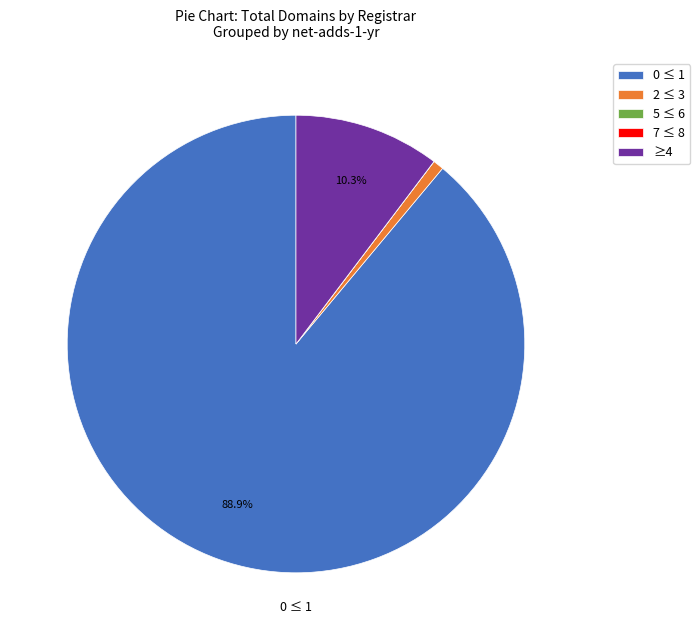

Is the sum of ≥4 and 2 ≤ 3 greater than half?

No